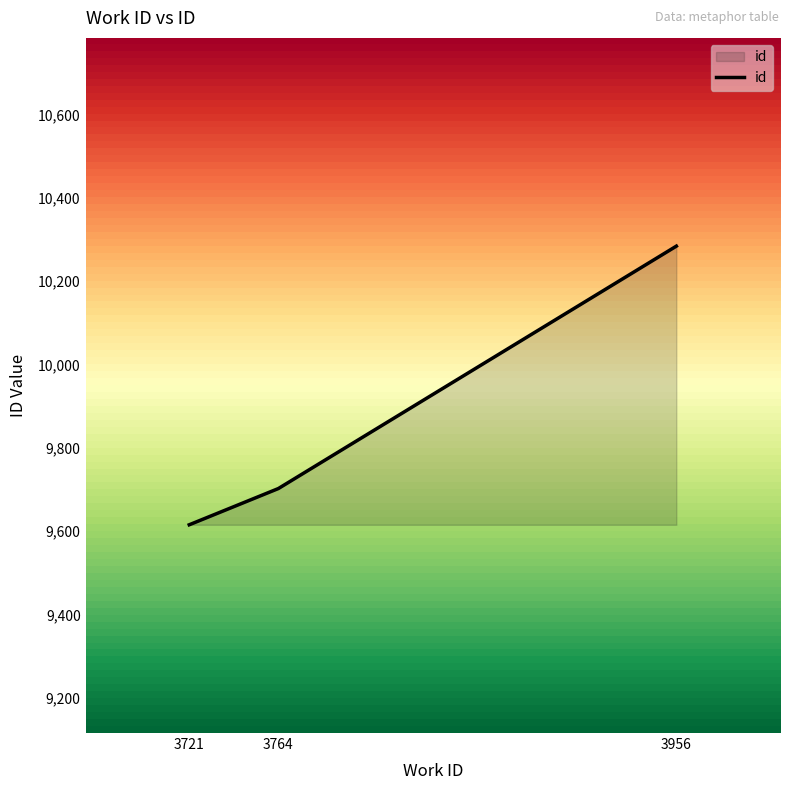

Reading right to left, extract all data points from this chart.

3956=10284	3764=9702	3721=9615